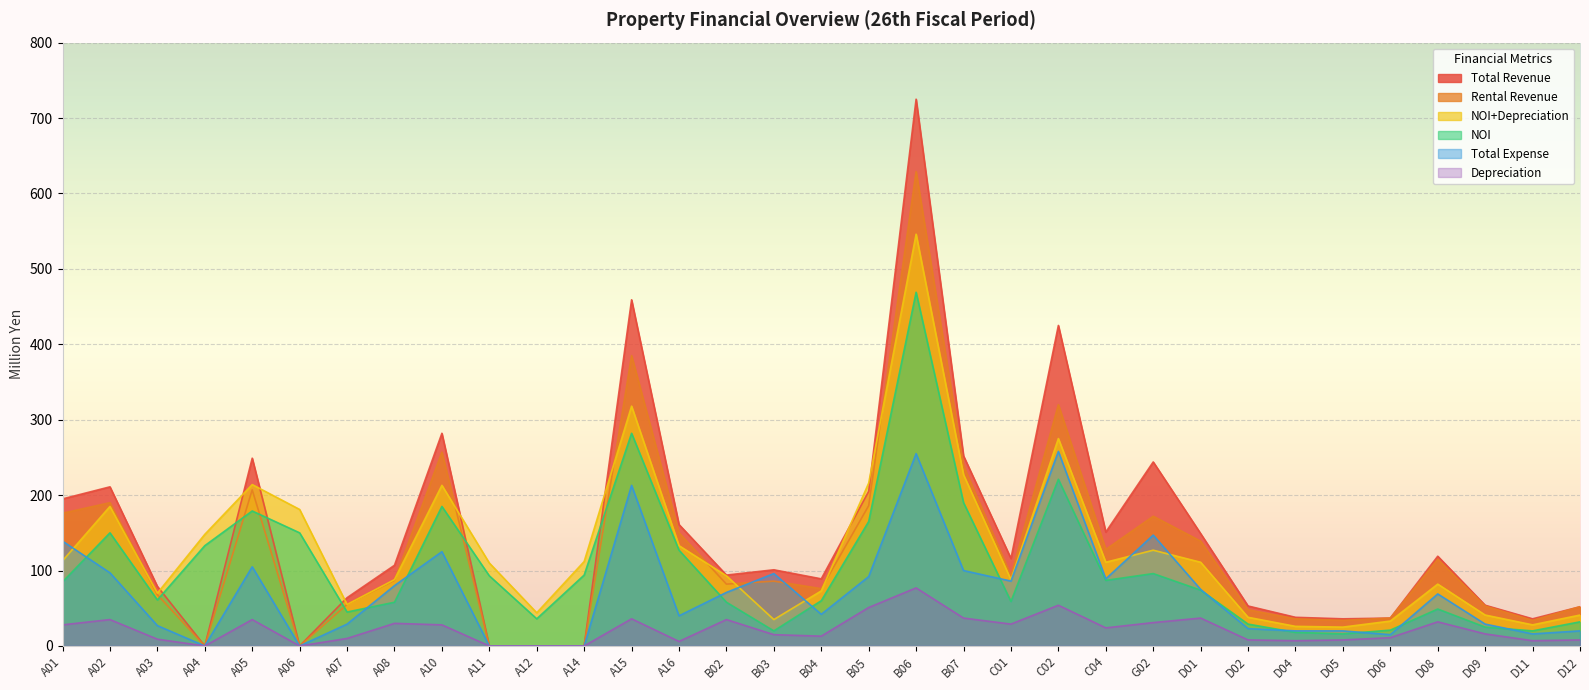

How many values in Total Expense are above zero?

28